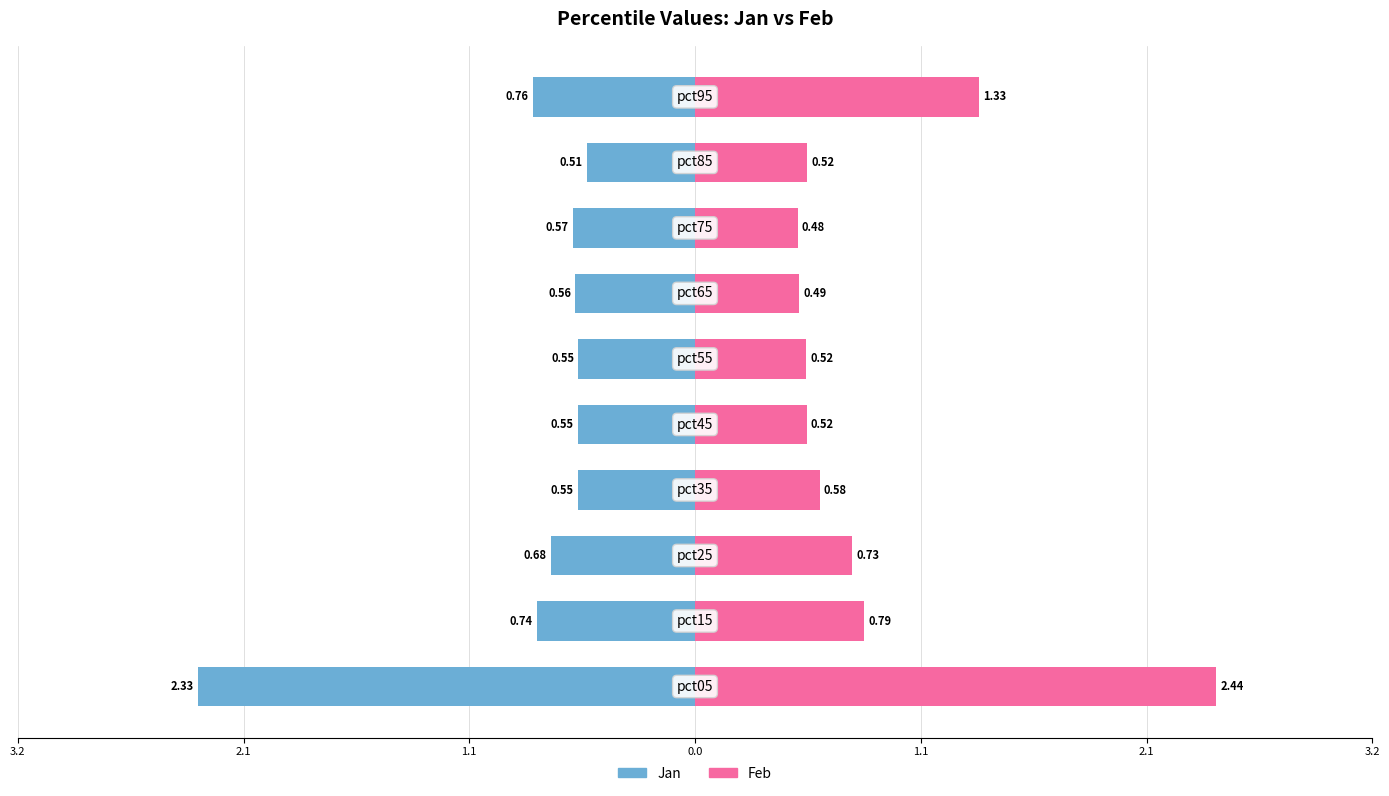

Which series has the widest spread of values?

Feb